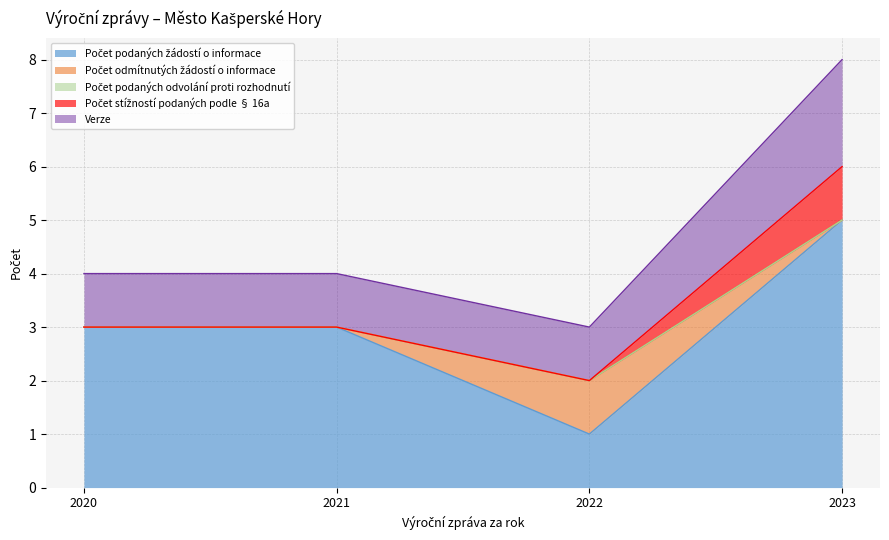

Between 2020 and 2023, which series saw the biggest shift?

Počet podaných žádostí o informace